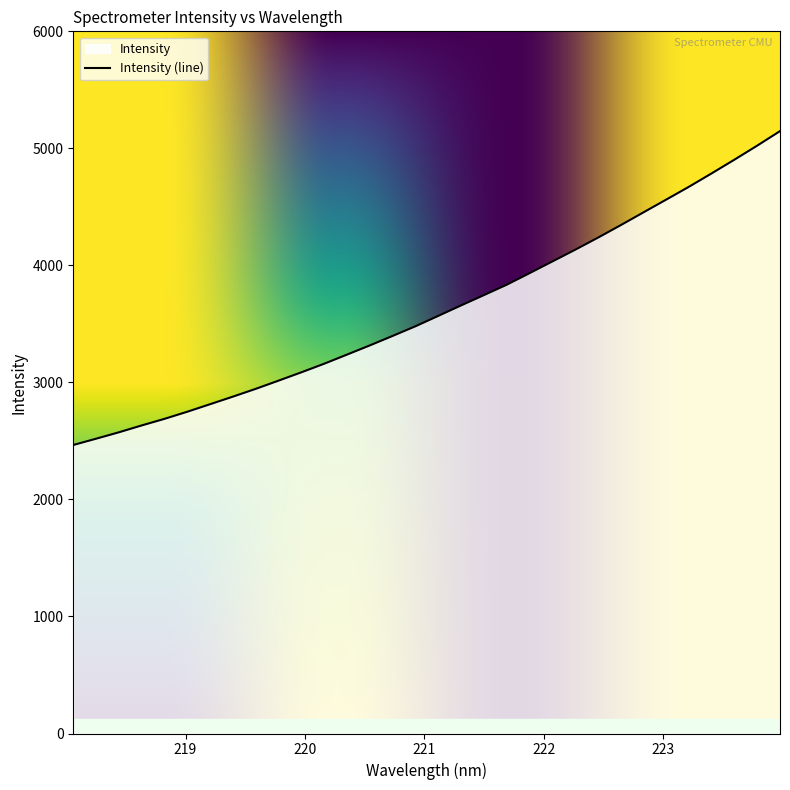

Rank the categories by value from highest to lowest.

223.9802, 223.7895, 223.5987, 223.408, 223.2172, 223.0264, 222.8355, 222.6447, 222.4538, 222.263, 222.0721, 221.8812, 221.6902, 221.4993, 221.3083, 221.1174, 220.9264, 220.7354, 220.5444, 220.3533, 220.1623, 219.9712, 219.7801, 219.589, 219.3979, 219.2067, 219.0156, 218.8244, 218.6332, 218.442, 218.2508, 218.0596